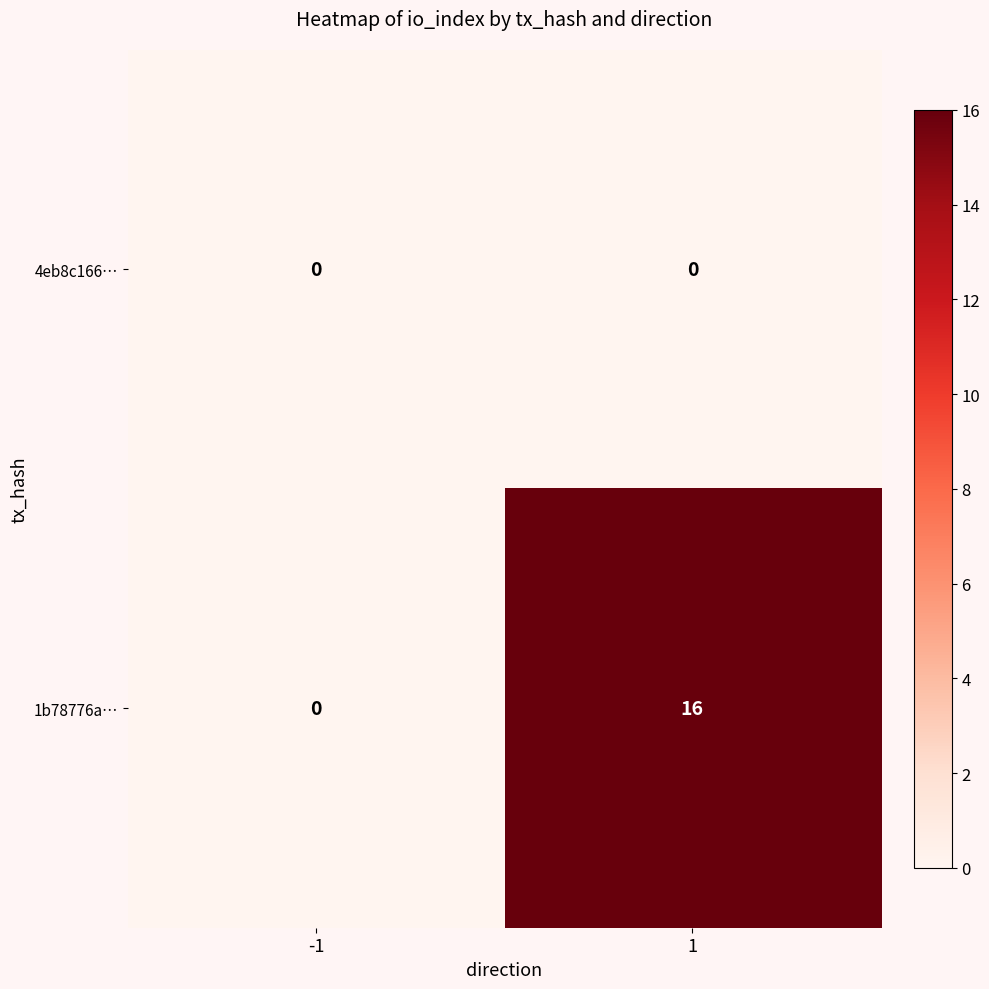

The value of 1b78776a… at 1 is 8. True or false?

False